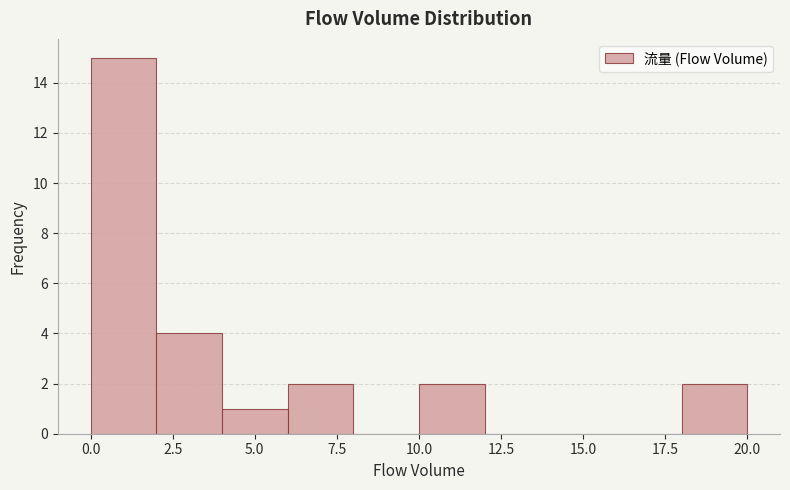

Which range on the x-axis has the tallest bar?

0 to 2